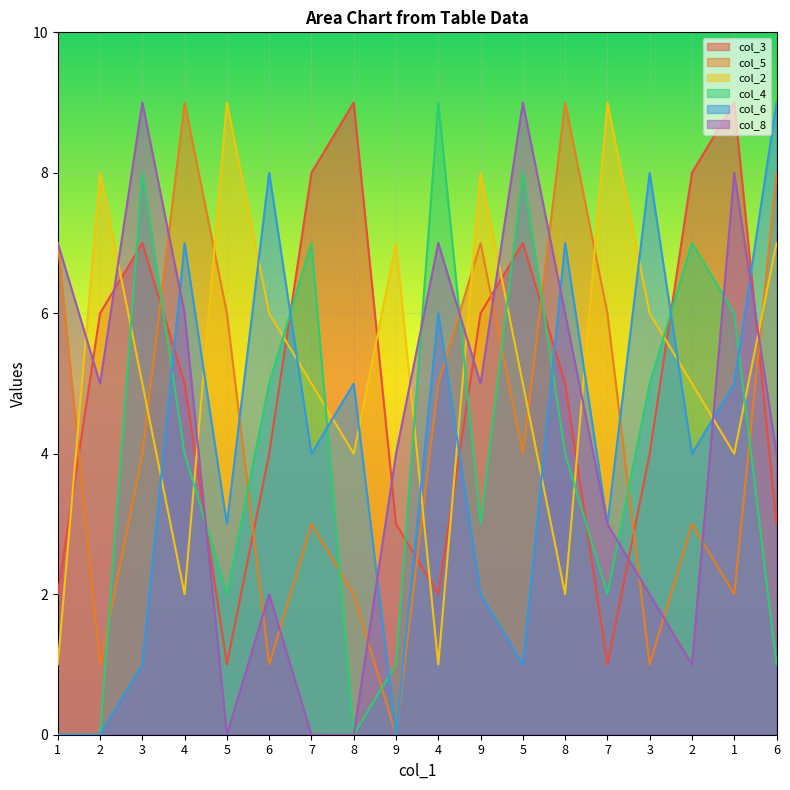

Reading left to right, transcribe all the data shown in this chart.

col_3: 2	6	7	5	1	4	8	9	3	2	6	7	5	1	4	8	9	3
col_5: 7	1	4	9	6	1	3	2	0	5	7	4	9	6	1	3	2	8
col_2: 1	8	5	2	9	6	5	4	7	1	8	5	2	9	6	5	4	7
col_4: 0	0	8	4	2	5	7	0	1	9	3	8	4	2	5	7	6	1
col_6: 0	0	1	7	3	8	4	5	0	6	2	1	7	3	8	4	5	9
col_8: 7	5	9	6	0	2	0	0	4	7	5	9	6	3	2	1	8	4